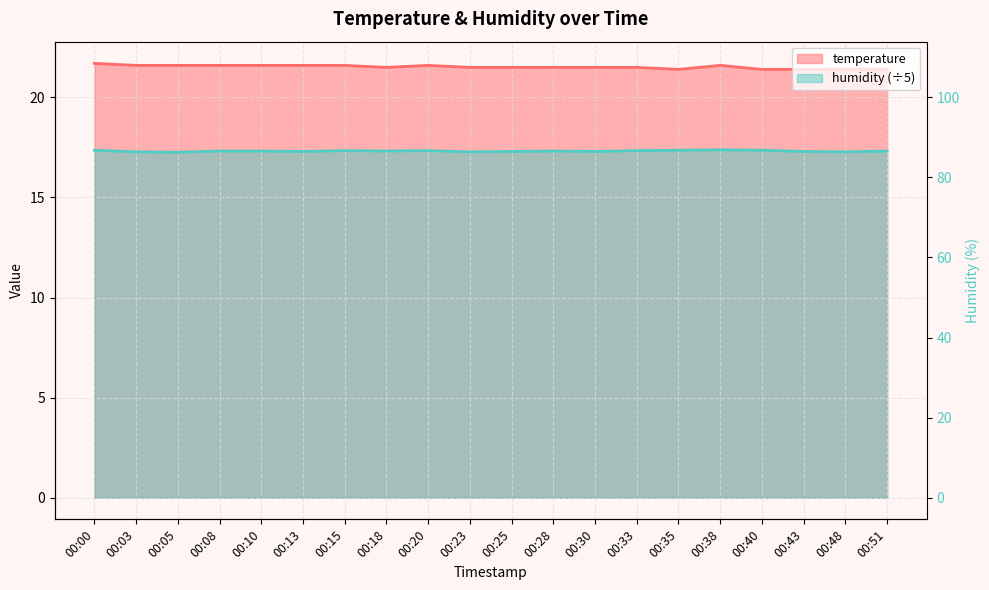

Where is temperature nearest to the value 21?

00:35